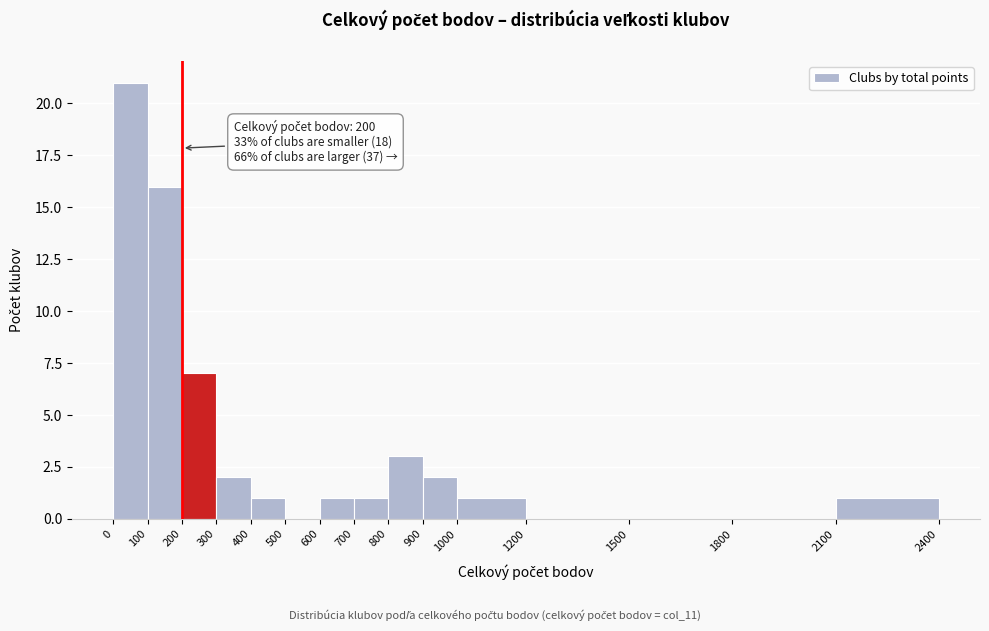

Over which range of the x-axis is the bar tallest?

0 to 100